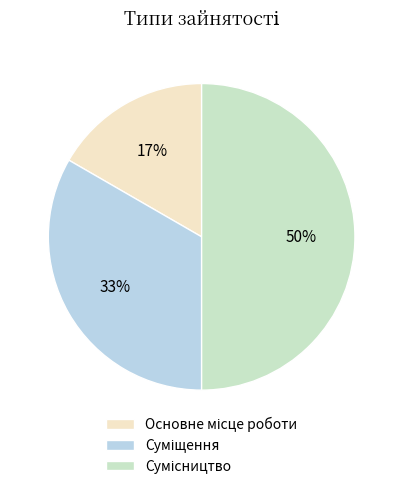

To the nearest percent, what is the average slice percentage?

33%